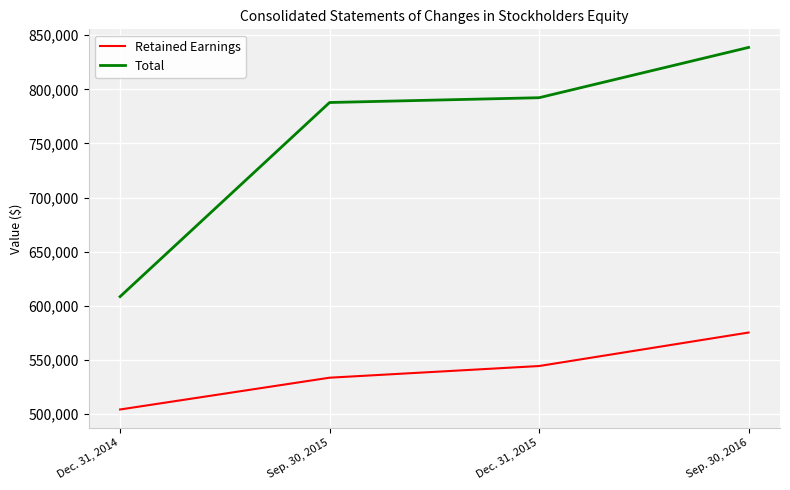

Which series changed the most between Dec. 31, 2015 and Sep. 30, 2016?

Total